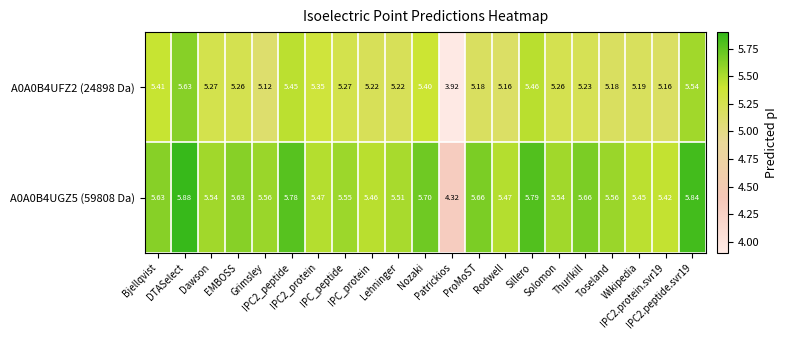

What is the greatest value displayed?

5.9